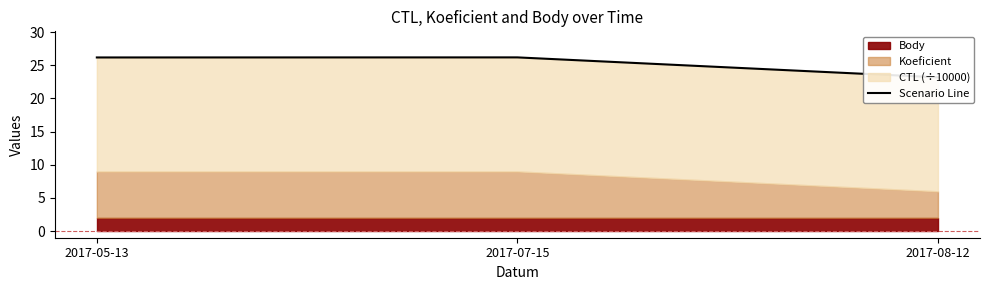

Between 2017-08-12 and 2017-07-15, which is larger?

2017-07-15